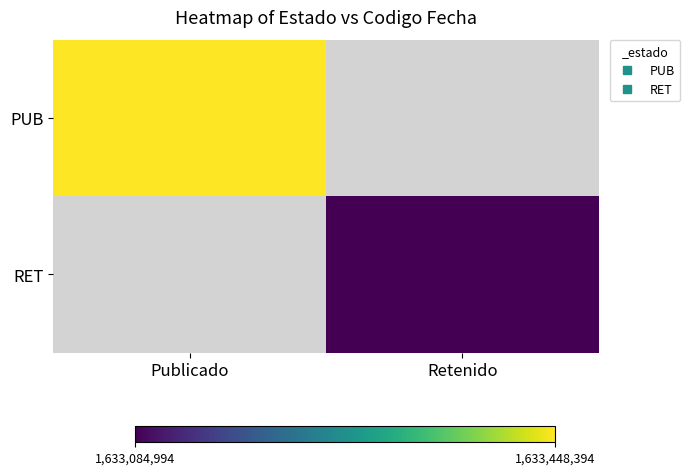

What is the spread (max minus min) of values at Publicado?

1633448394